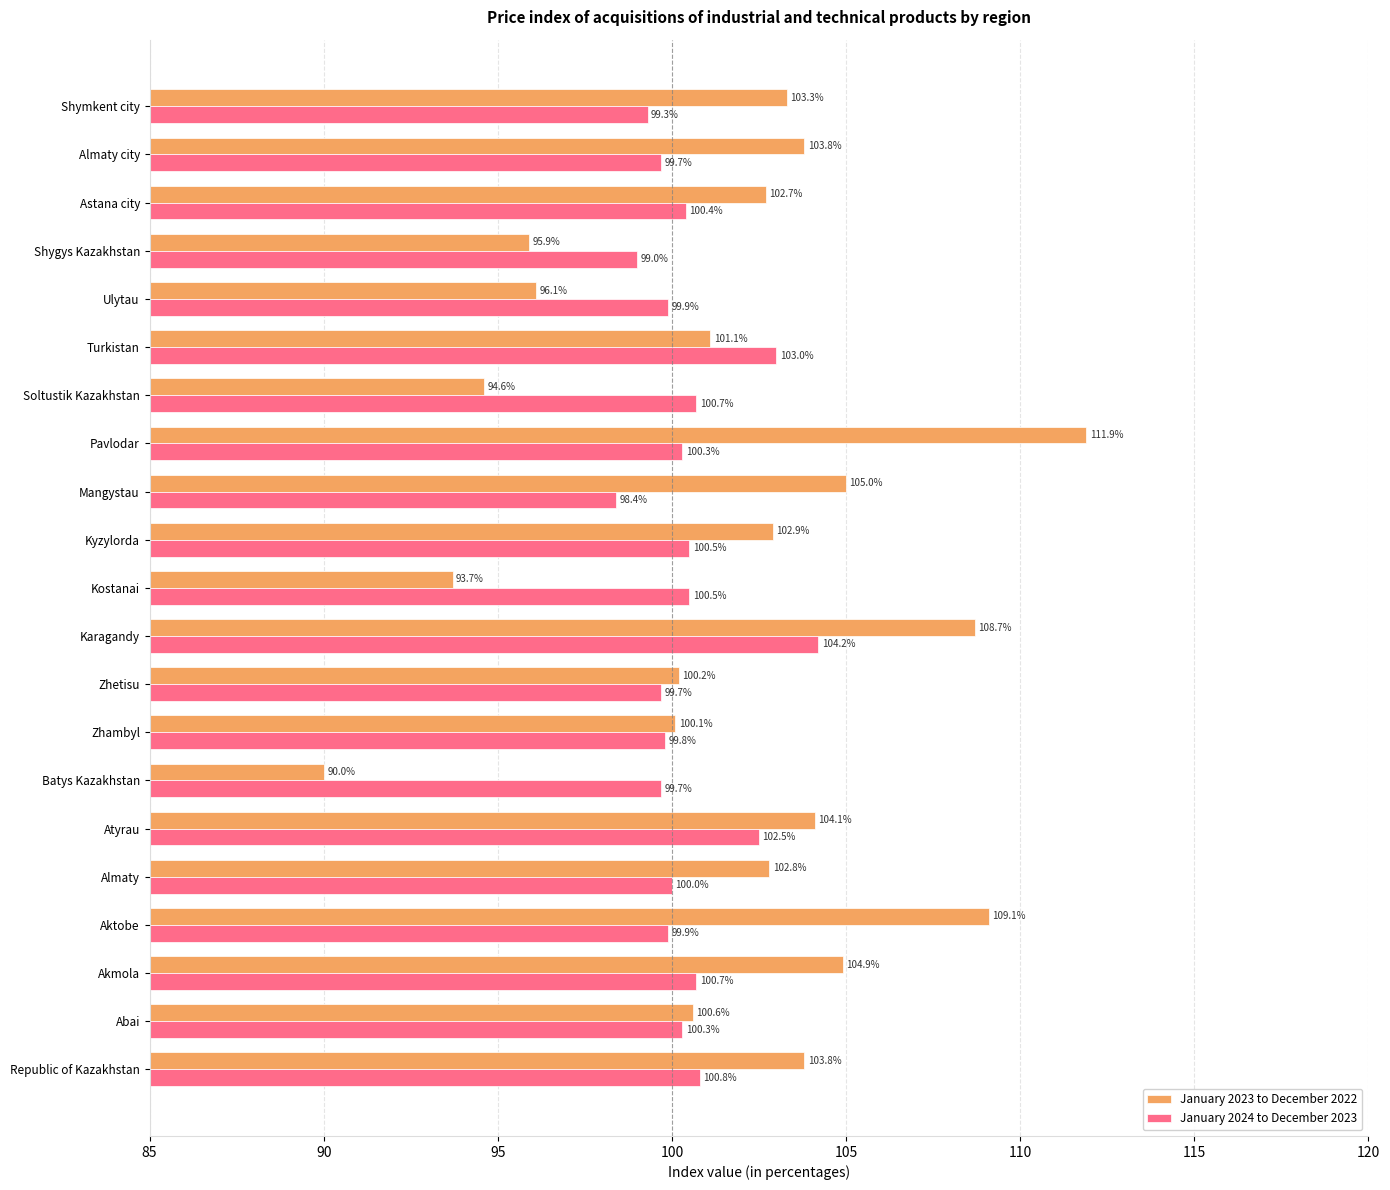

At which category is the sum across all series the highest?

Karagandy